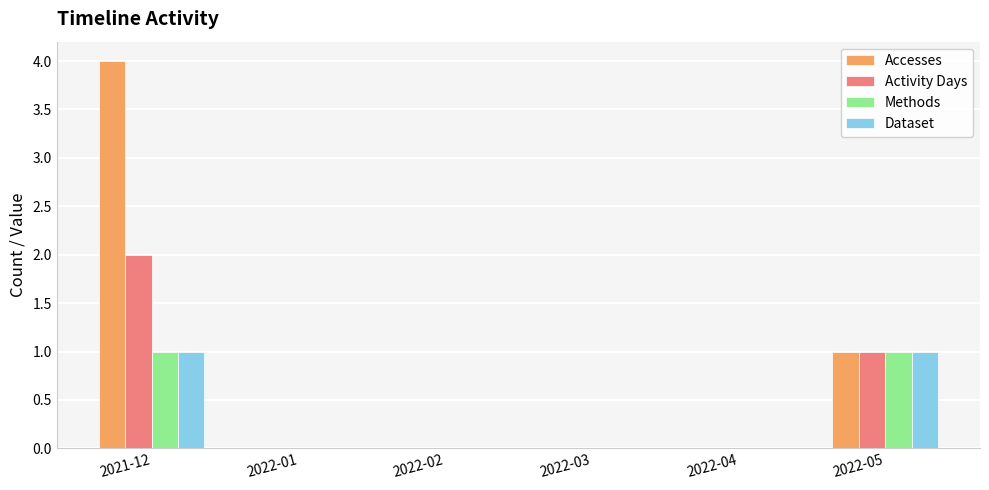

At which category does the chart reach its peak across all series?

2021-12